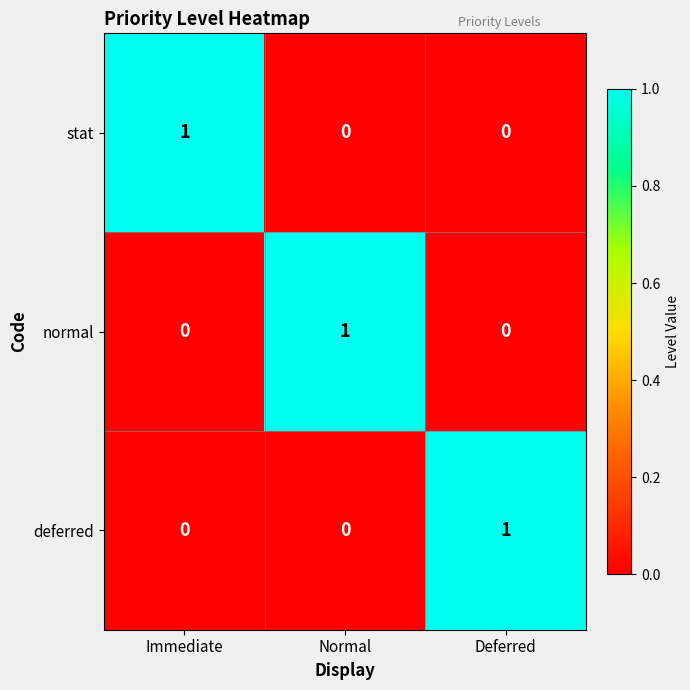

At how many categories does at least one series exceed 0?

3